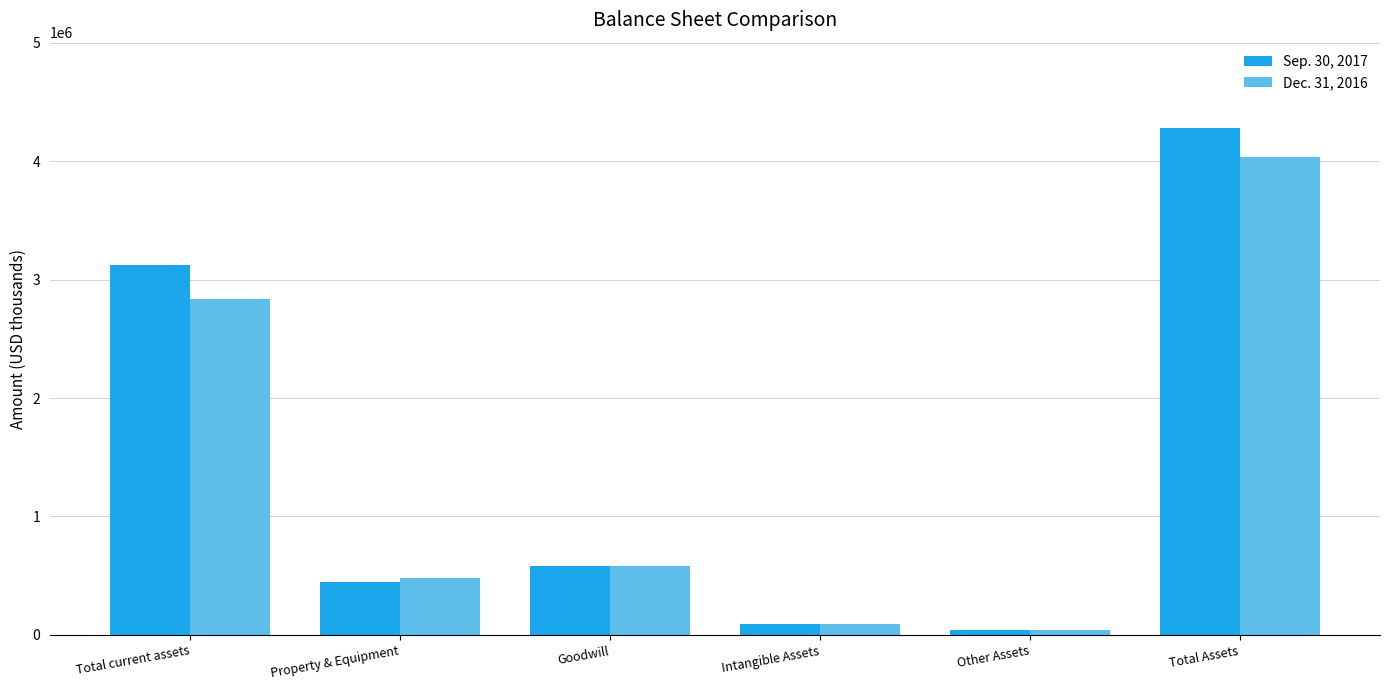

Which series has the largest total across all categories?

Sep. 30, 2017